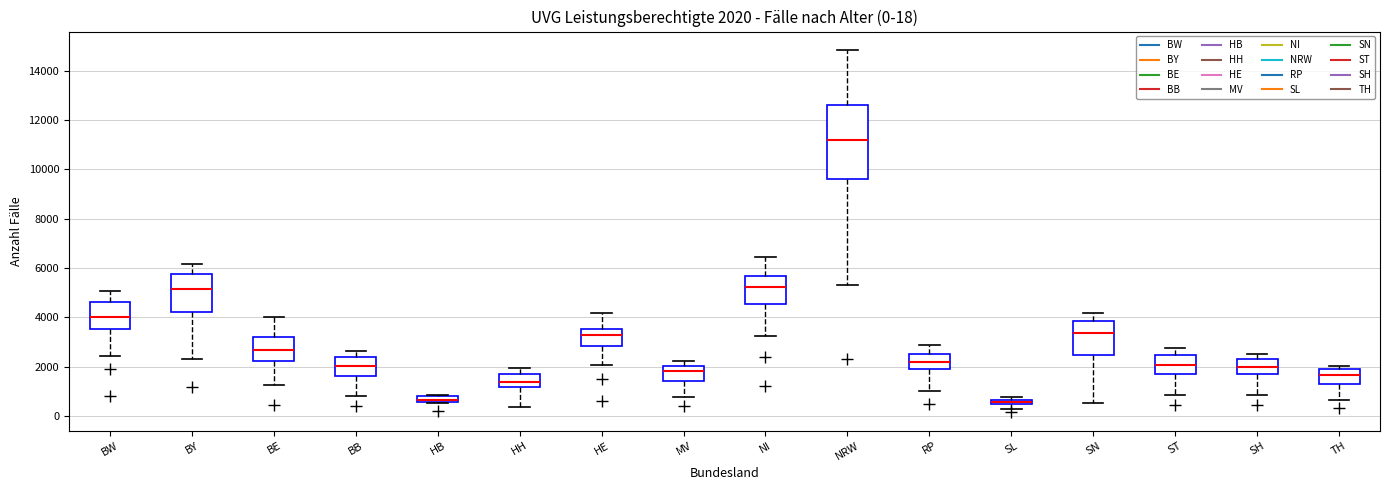

Comparing the boxes themselves (not the whiskers), which one is the tallest?

NRW